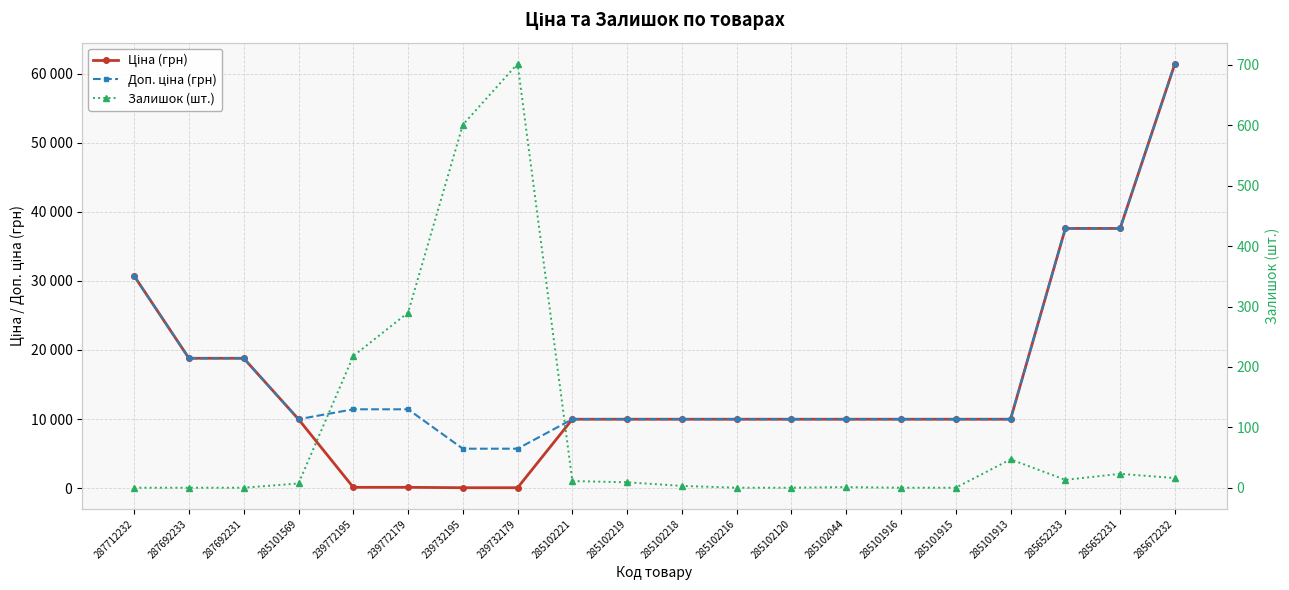

How many data points does each series have?

20